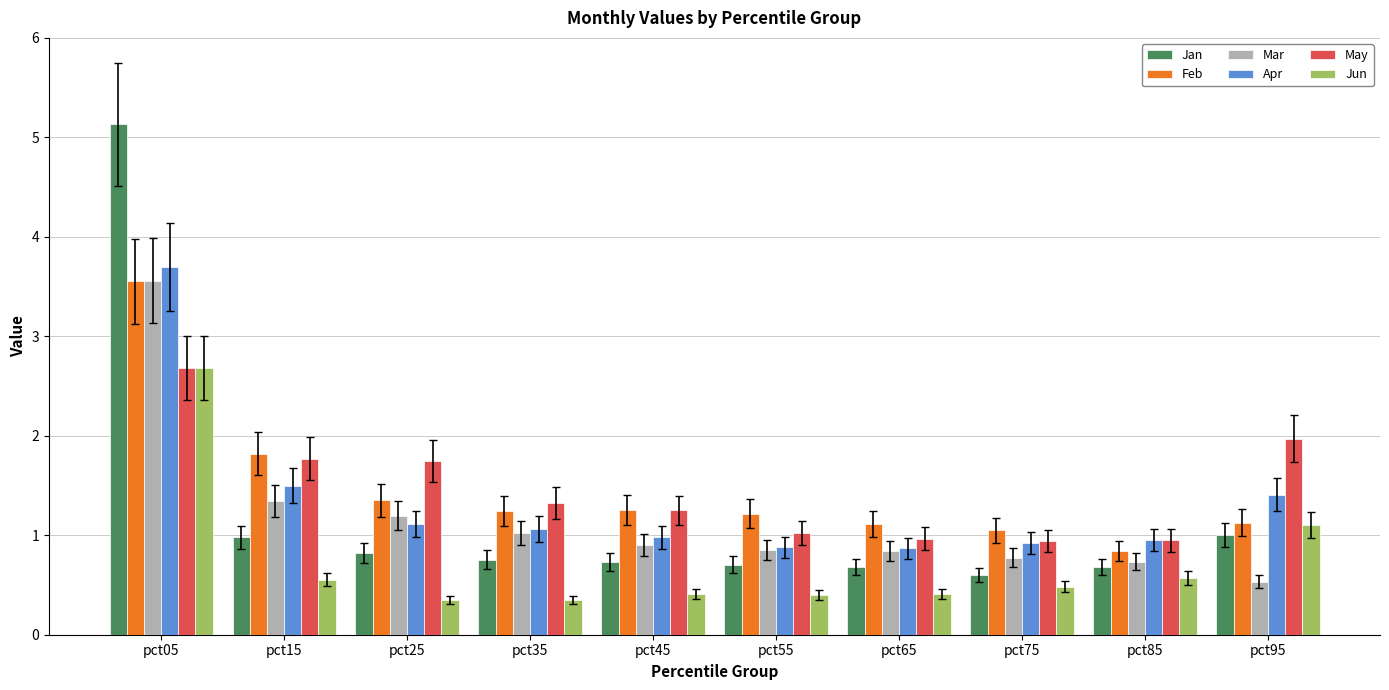

How many categories are shown in the chart?

10